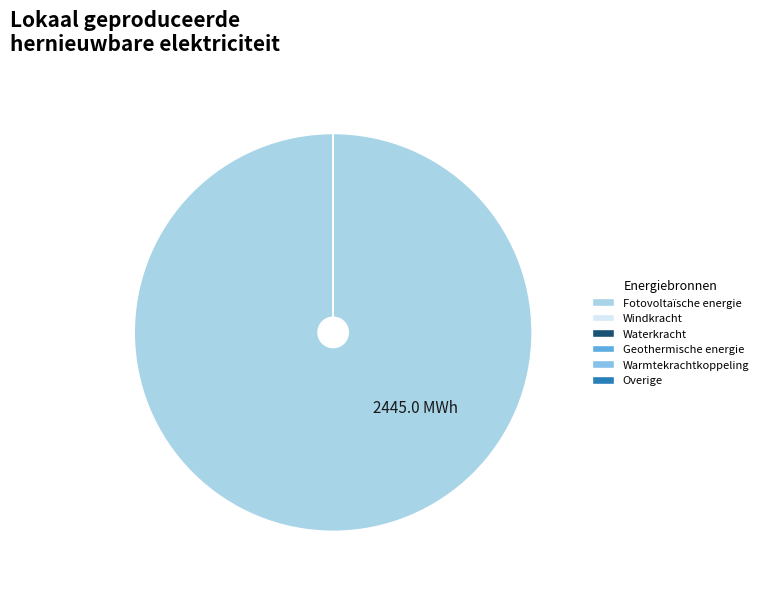

The Windkracht slice represents 0% of the pie. True or false?

True